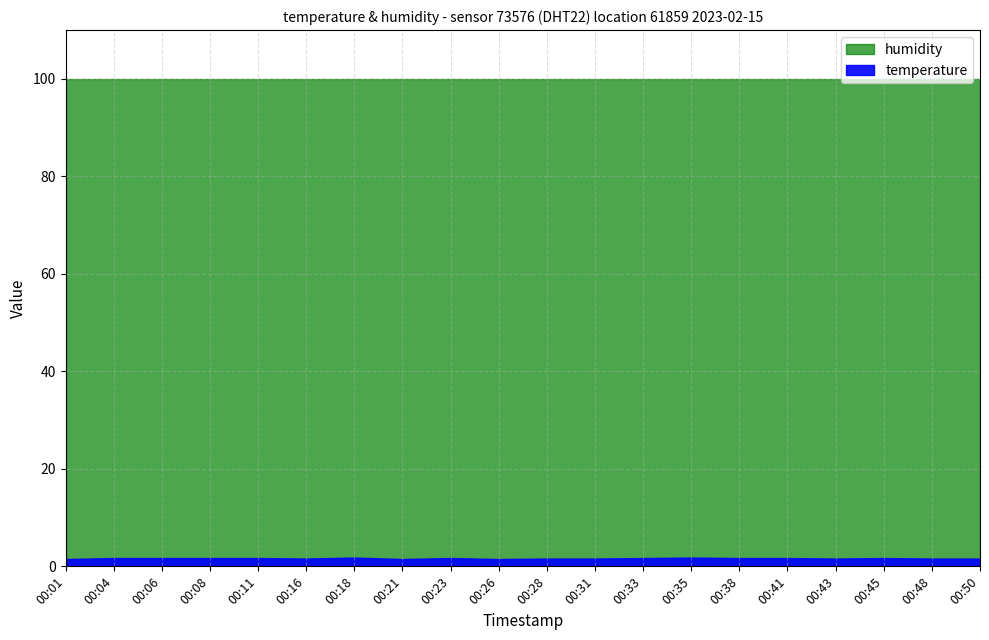

True or false: humidity and temperature cross at least once.

False